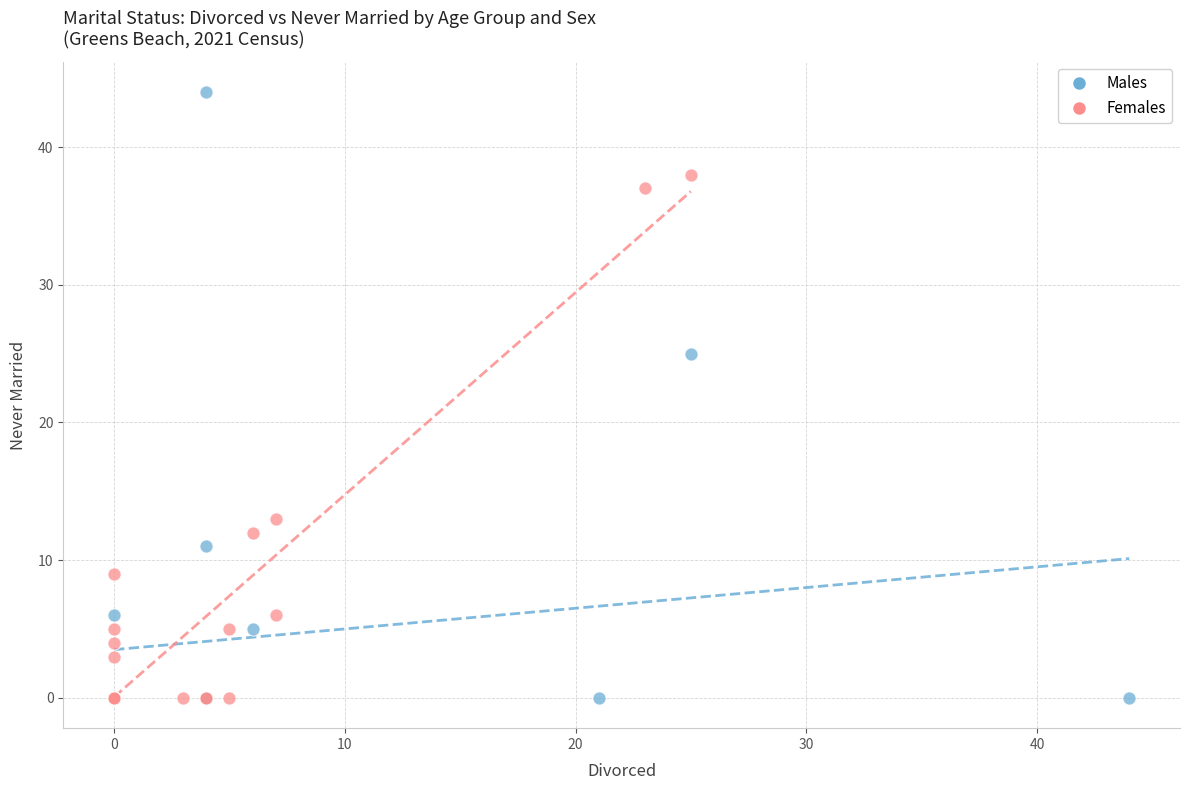

Which series contains the highest Y value?

Males